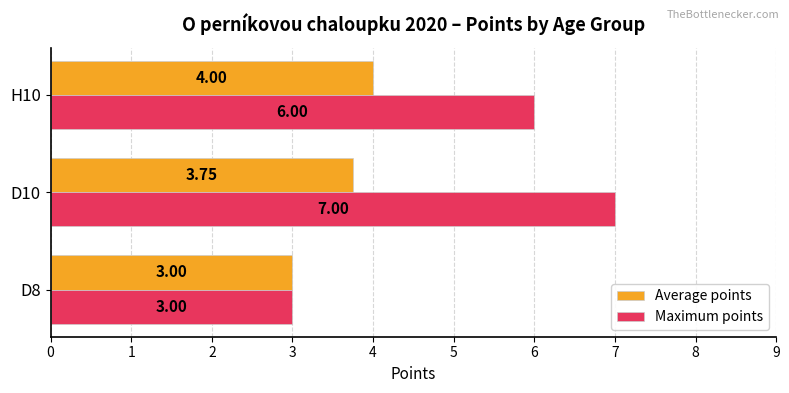

Rank the series by their maximum value, from highest to lowest.

Maximum points, Average points